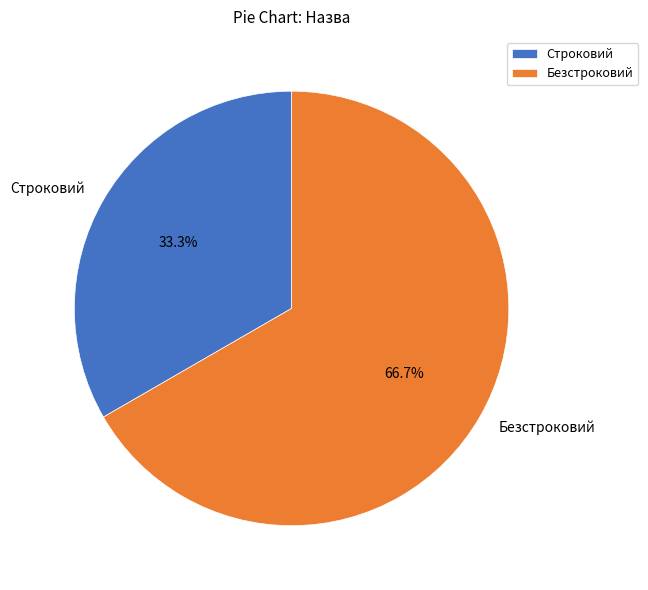

What is the majority slice?

Безстроковий